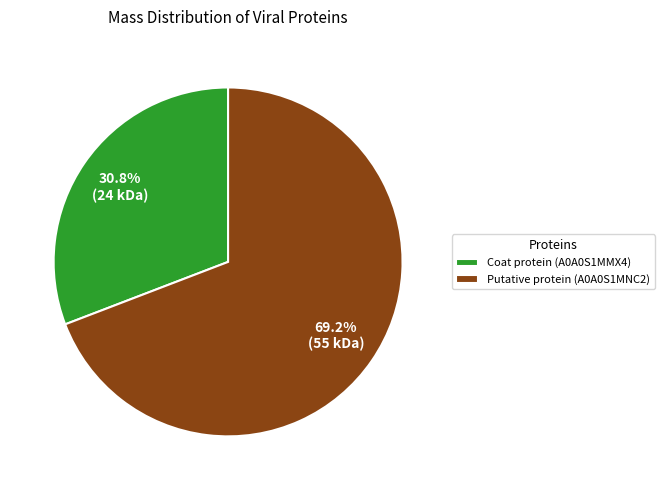

Rank the categories by value from highest to lowest.

Putative protein (A0A0S1MNC2), Coat protein (A0A0S1MMX4)